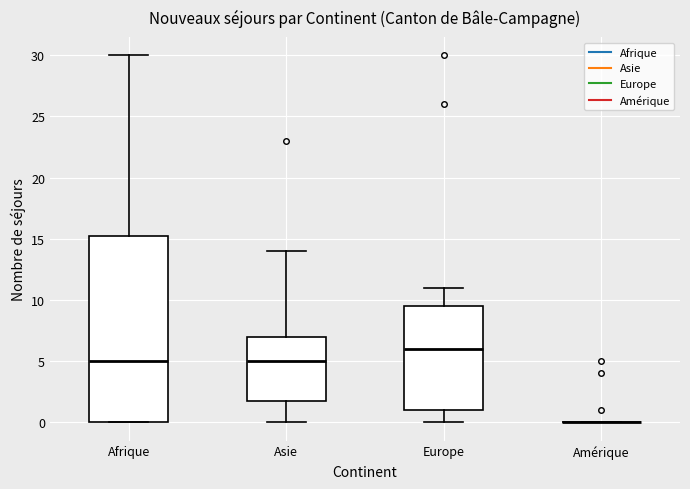

Comparing the boxes themselves (not the whiskers), which one is the tallest?

Afrique